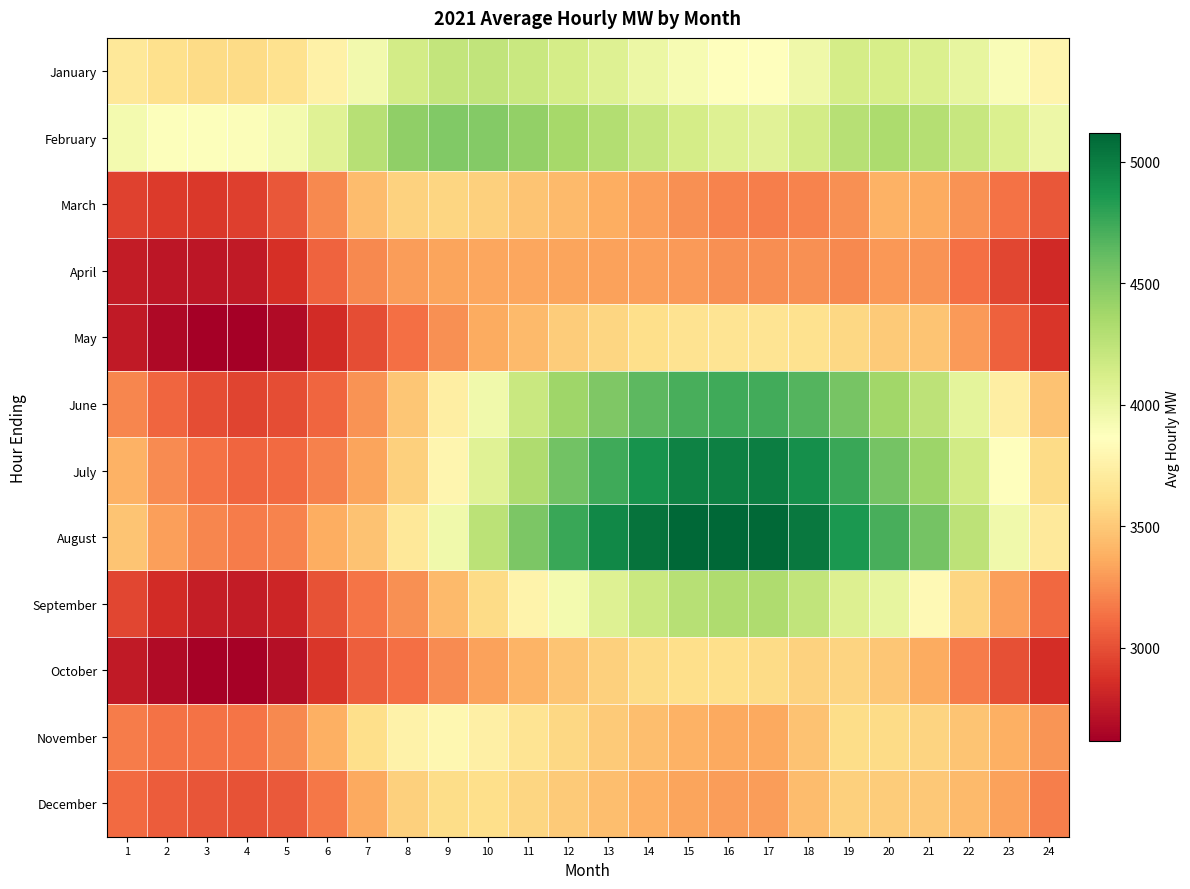

What is the total value across all series at 16?

47497